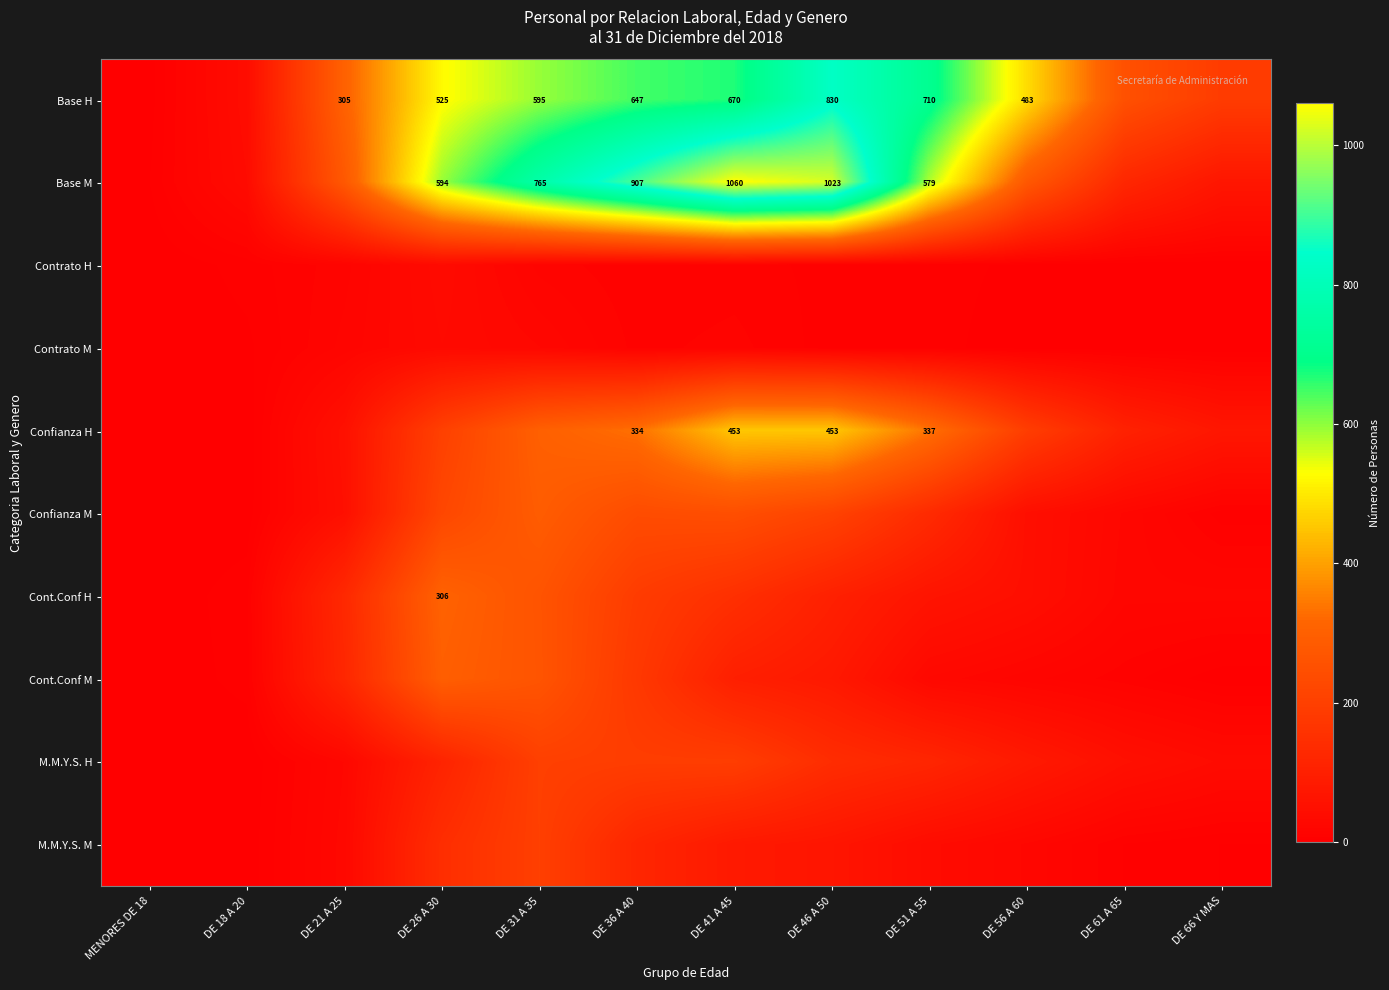

At how many categories does at least one series exceed 581?

6